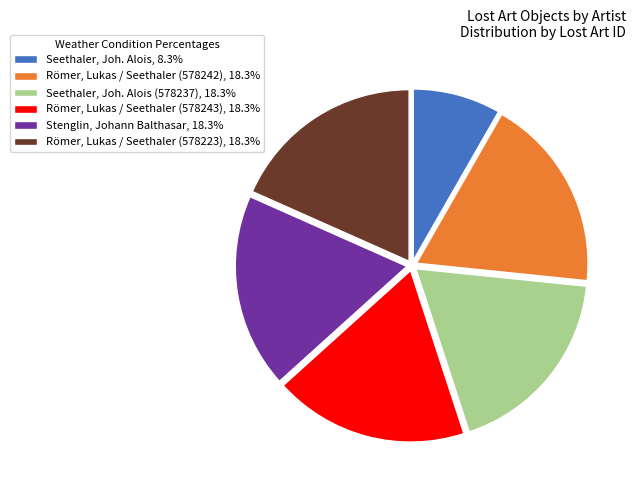

How many slices are in this pie chart?

6